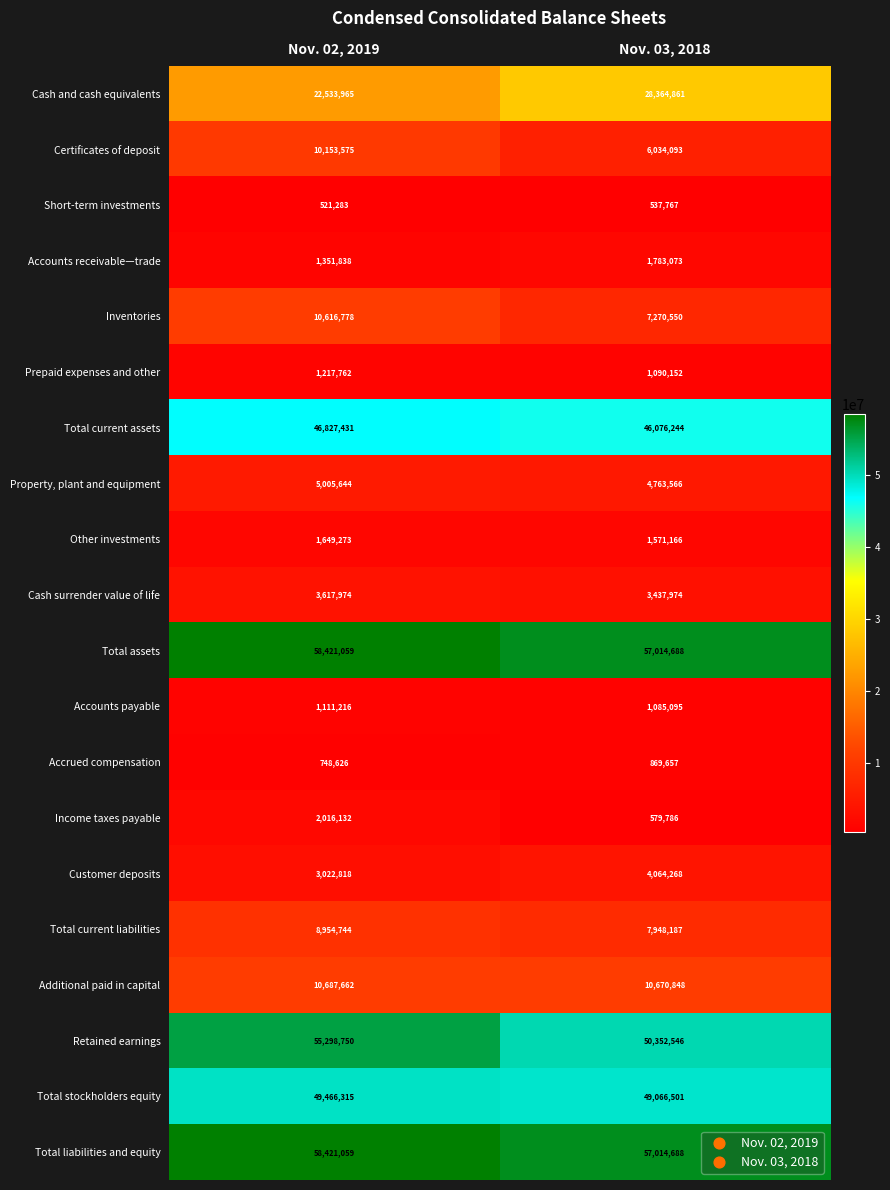

What is the total value across all series at Nov. 02, 2019?

351643904